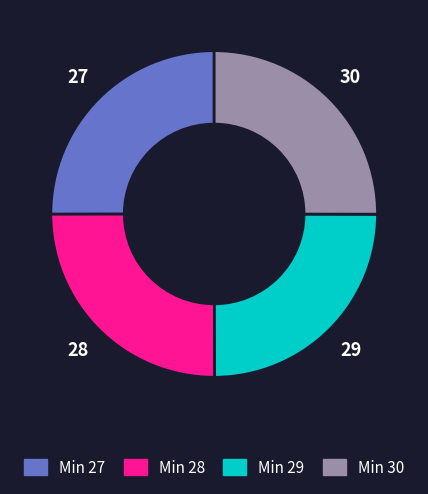

Does any single category account for the majority?

No